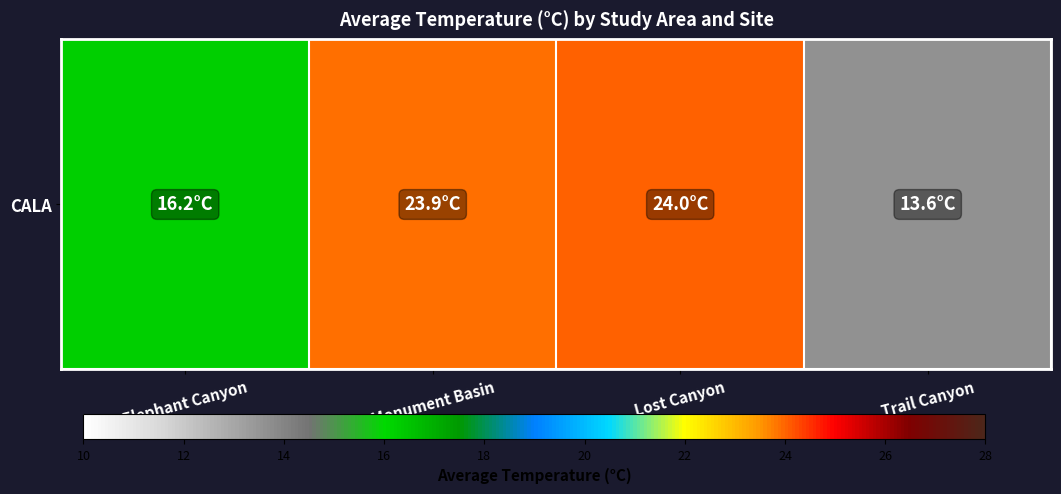

True or false: the data shows 8.2 at Elephant Canyon.

False